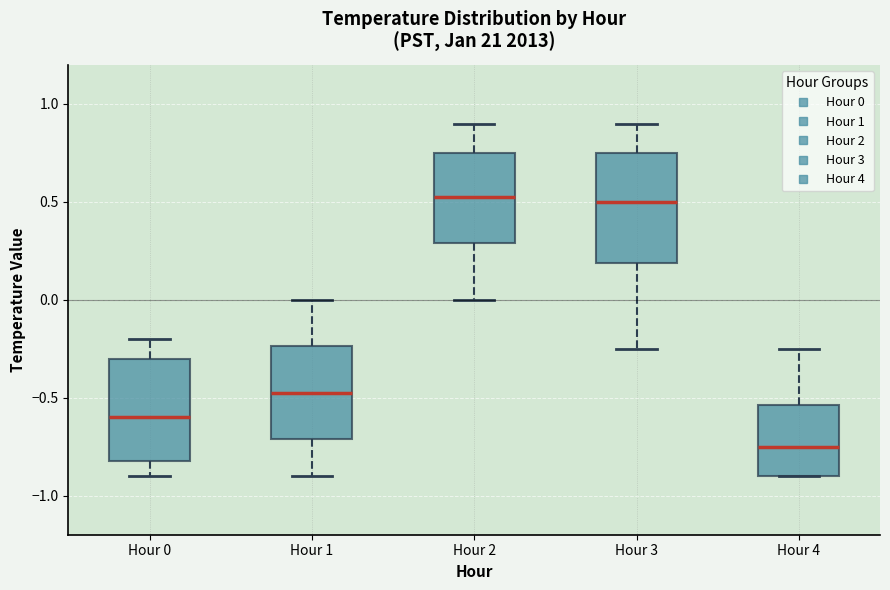

Reading left to right, transcribe this box plot: for each box, give where its median line is, the range the box spans, and where its two whiskers end, as read against the y-axis. The values are not printed on the chart, so give them approximately, as read against the axis.

Hour 0: median -0.60, box -0.80 to -0.30, whiskers -0.90 to -0.20
Hour 1: median -0.45, box -0.70 to -0.25, whiskers -0.90 to 0.00
Hour 2: median 0.55, box 0.30 to 0.75, whiskers 0.00 to 0.90
Hour 3: median 0.50, box 0.20 to 0.75, whiskers -0.25 to 0.90
Hour 4: median -0.75, box -0.90 to -0.55, whiskers -0.90 to -0.25